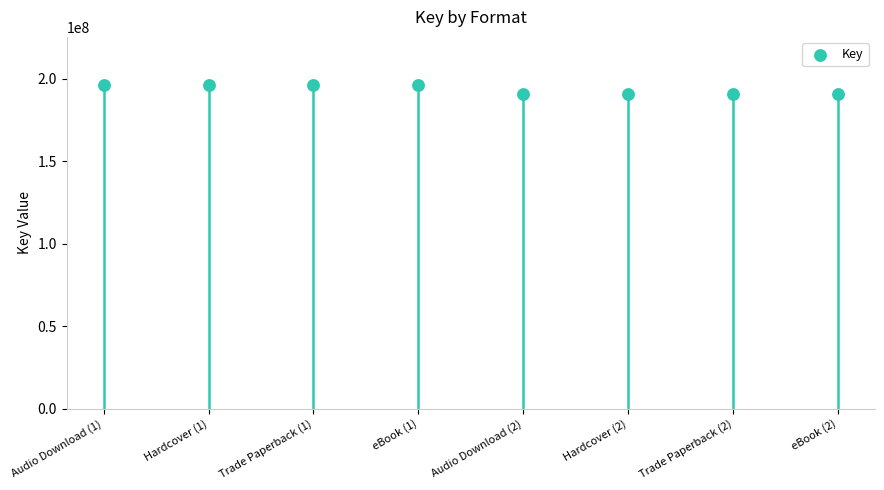

What is the average Y value?

193380760